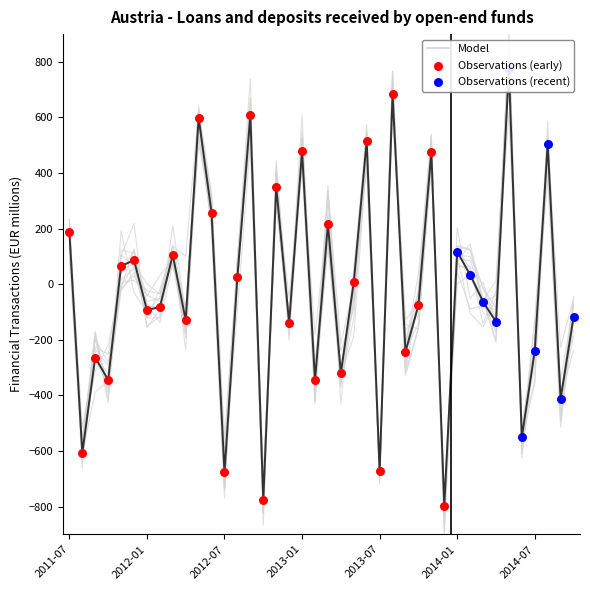

Which has a higher value, 2011-11 or 2011-12?

2011-12